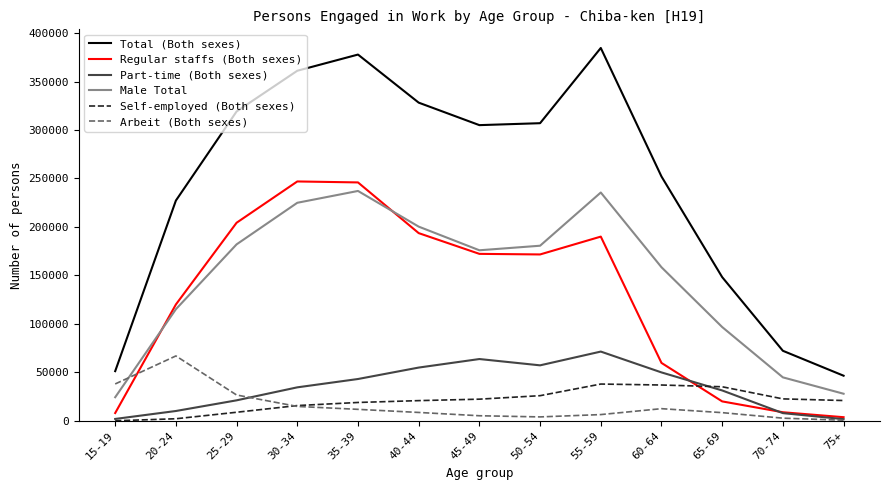

How many lines are shown in the chart?

6